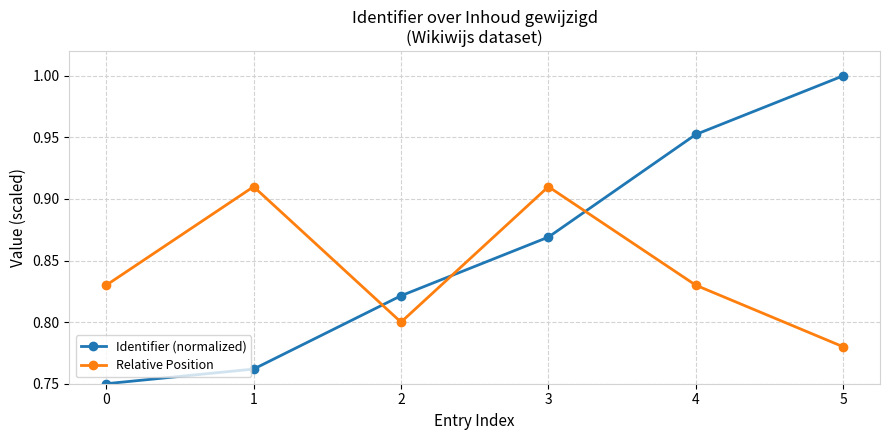

Which series changed the most between 0 and 1?

Relative Position